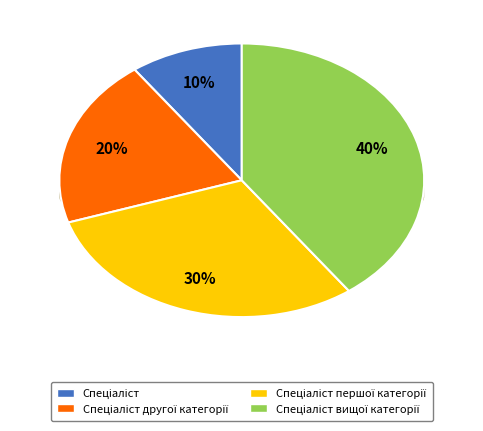

Does Спеціаліст account for over 50% of the chart?

No